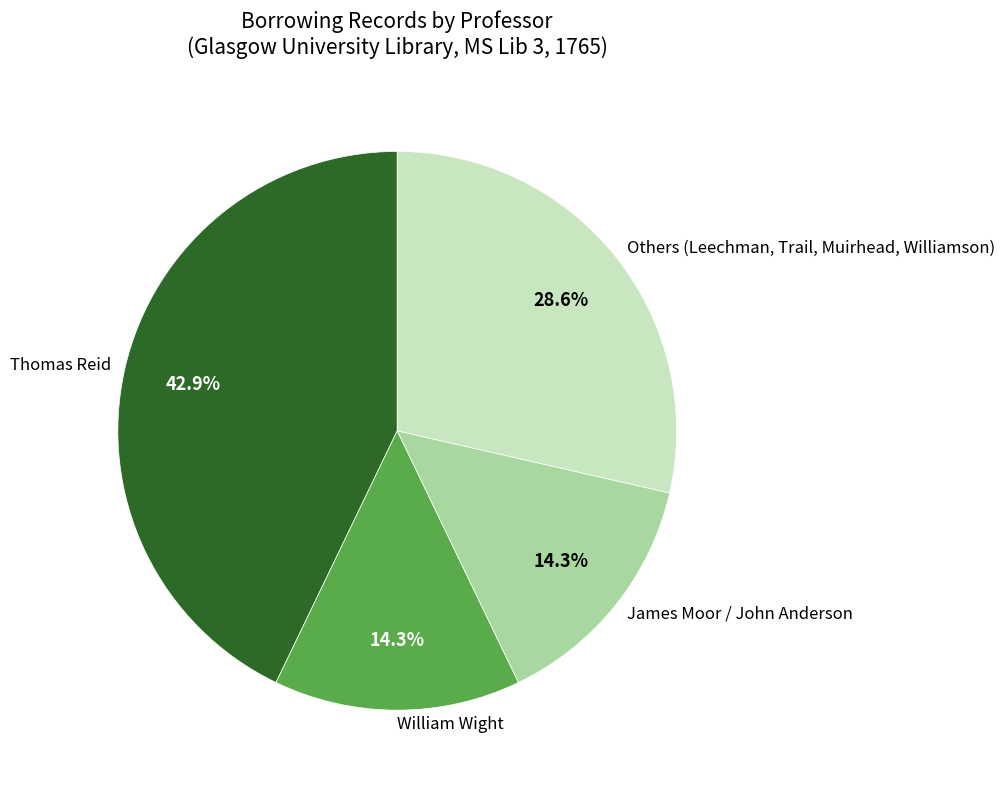

What is the largest slice in the pie chart?

Thomas Reid